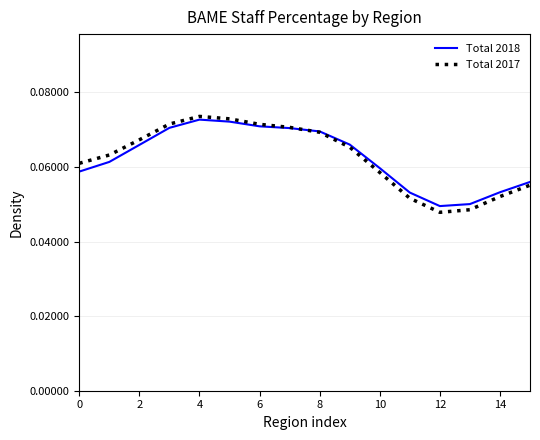

Which series has the largest range (max minus min)?

Total 2017